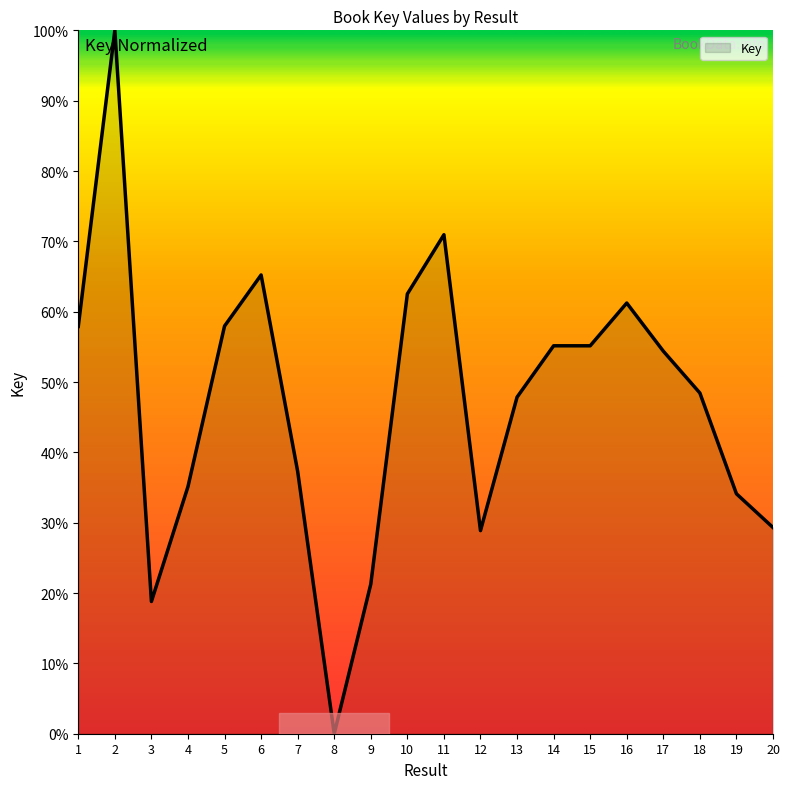

Where does the data first go above 54?

1